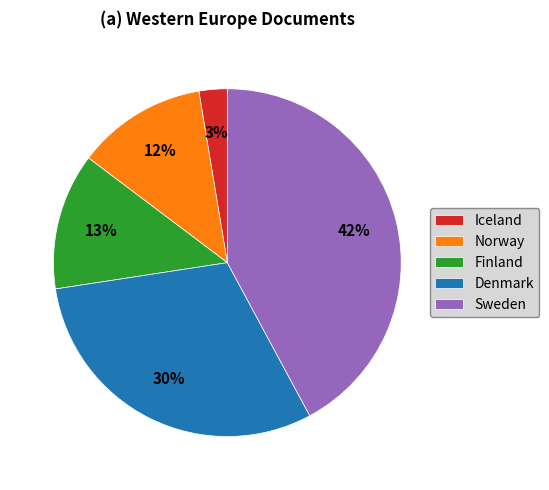

Which category has the biggest portion of the pie?

Sweden